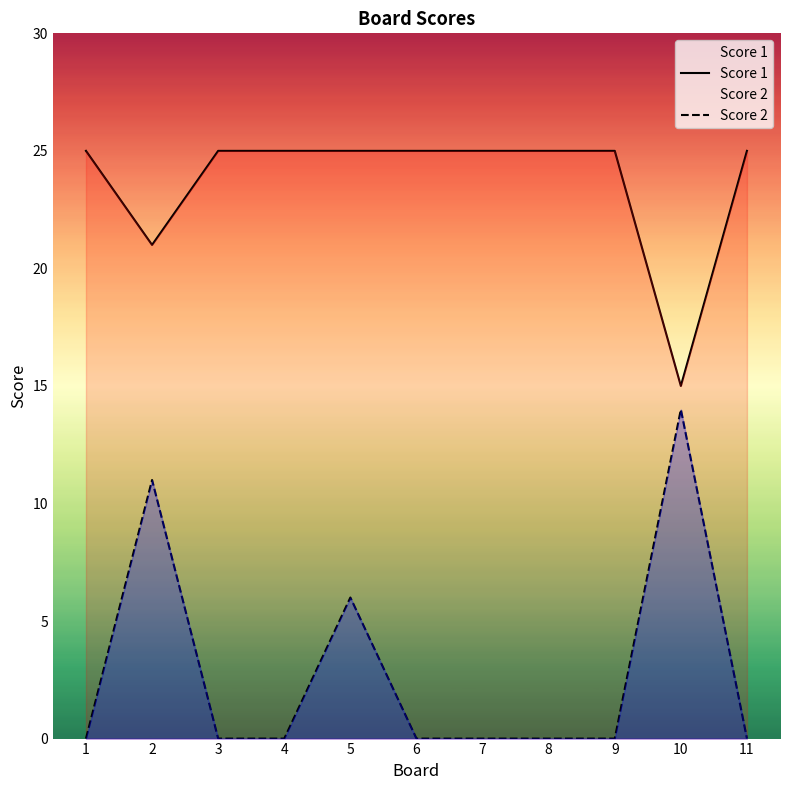

True or false: Score 1 has a value of 25 at 5.

True